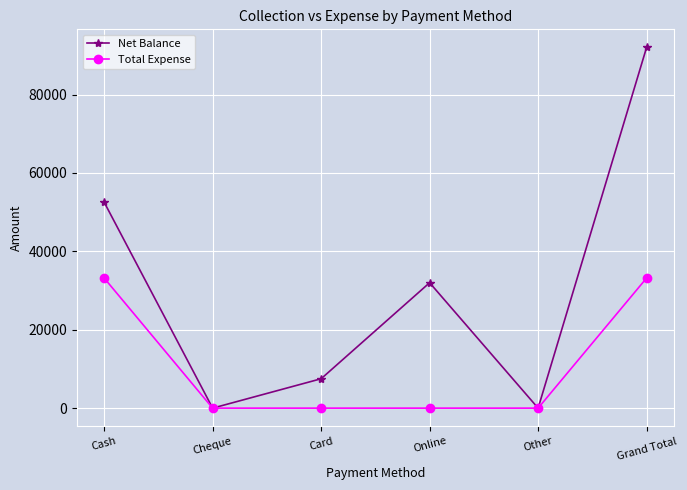

Which series has the largest range (max minus min)?

Net Balance